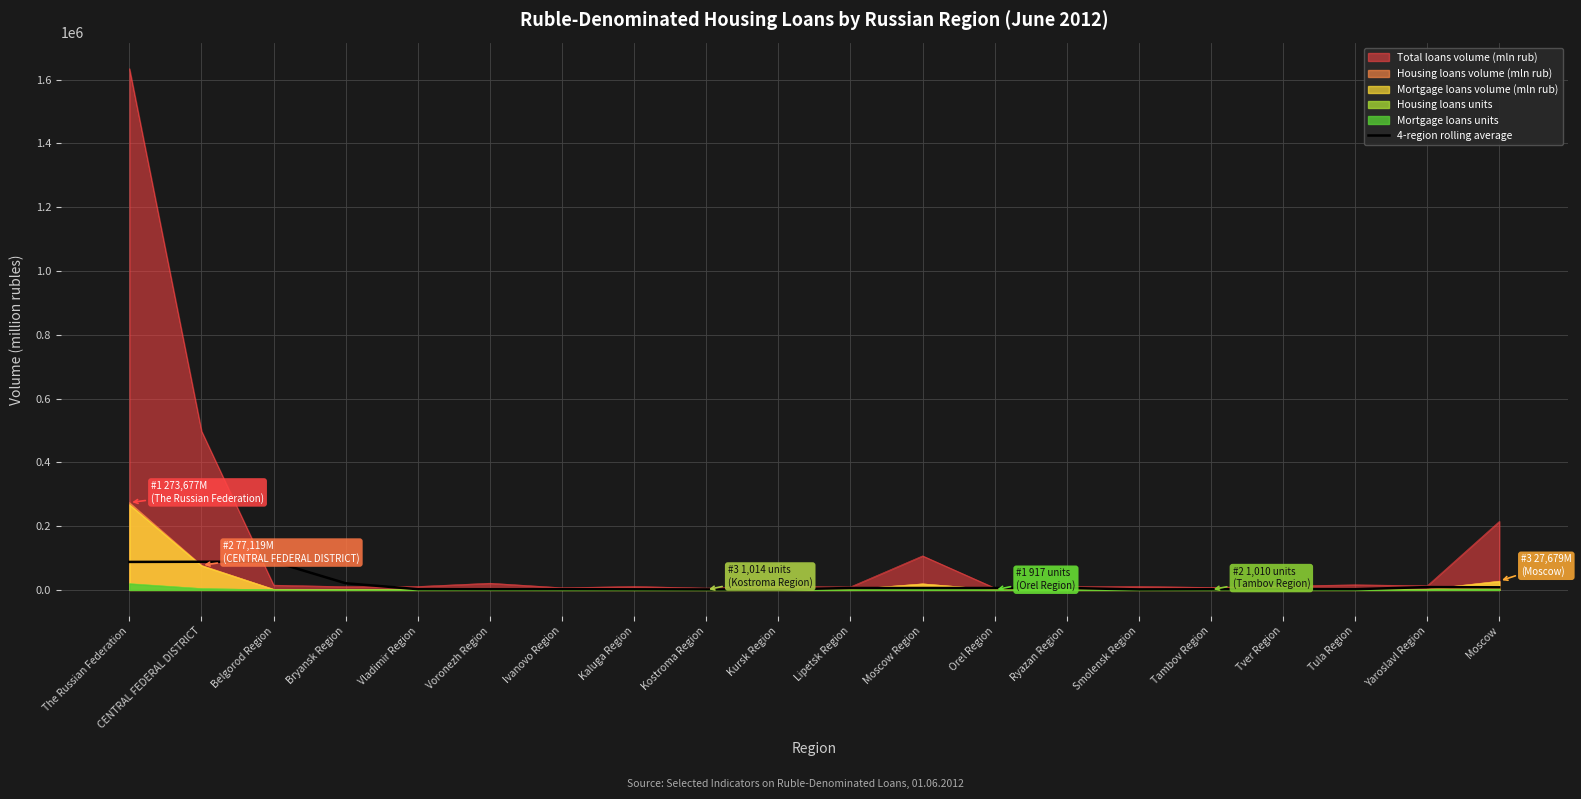

How many categories are shown in the chart?

20